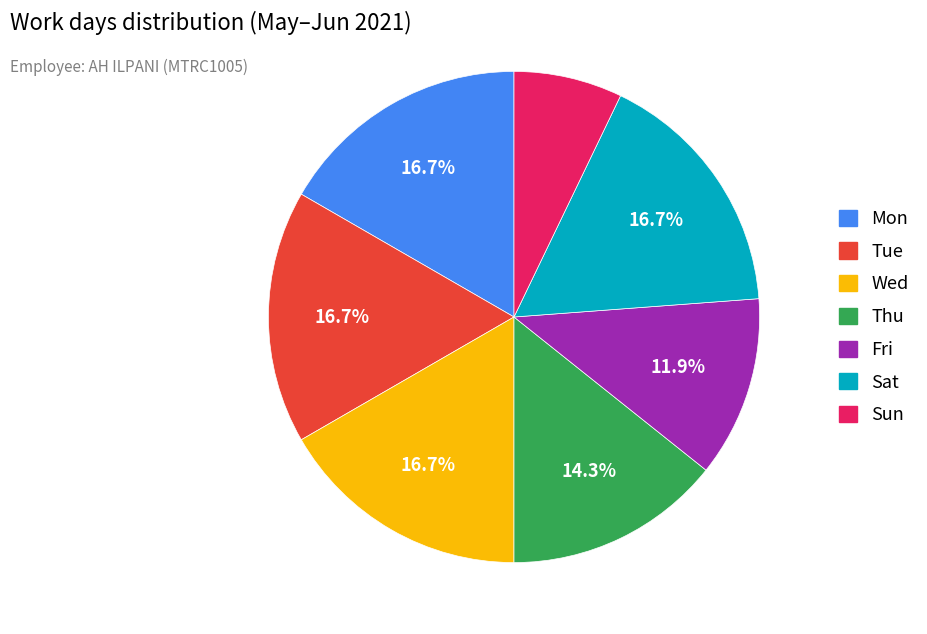

True or false: Fri accounts for 12% of the total.

True